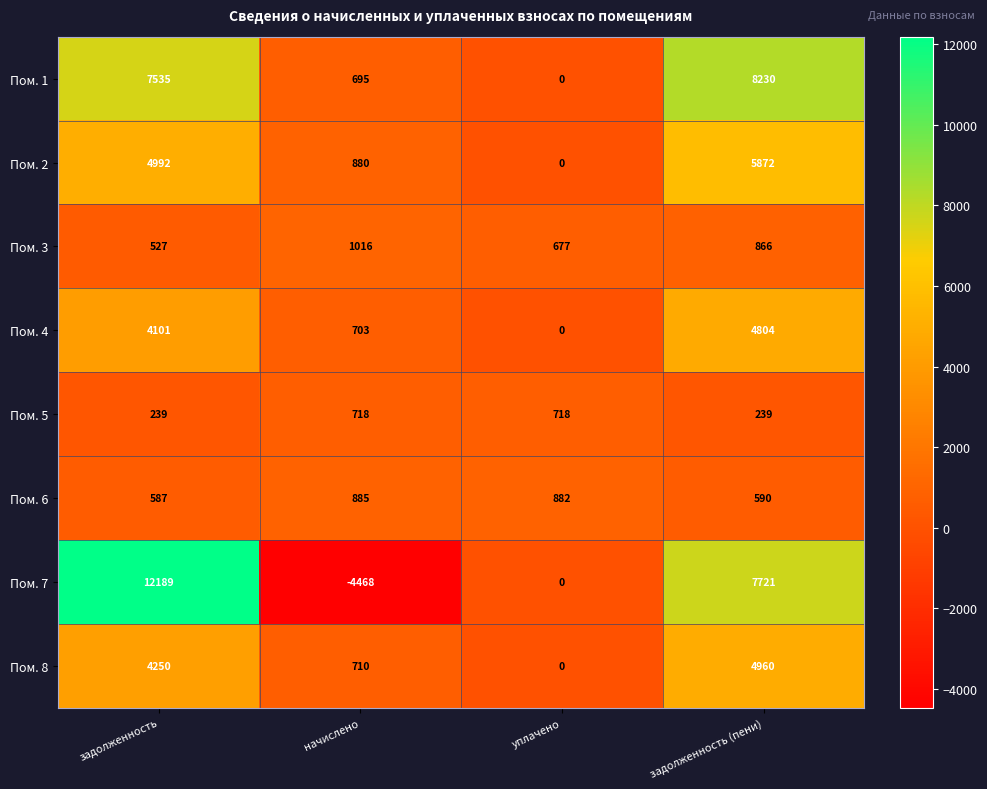

What is the minimum value shown in the chart?

-4468